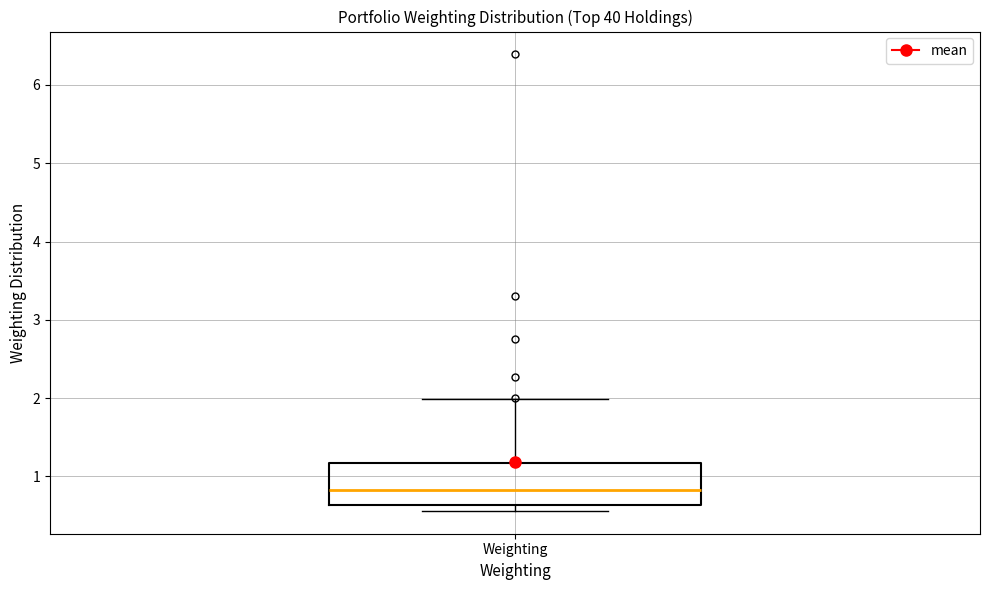

Read this box plot against the y-axis: the position of the median line, the range covered by the box, and the ends of both whiskers. The values are not printed on the chart, so give them approximately, as read against the axis.

median 0.8, box 0.6 to 1.2, whiskers 0.6 (just below the box's lower edge) to 2.0